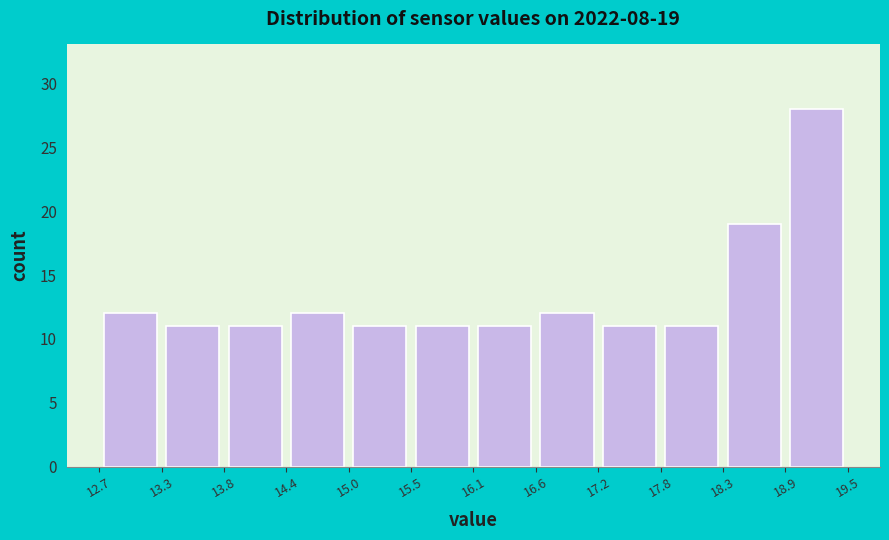

Over which range of the x-axis is the bar tallest?

18.9 to 19.5